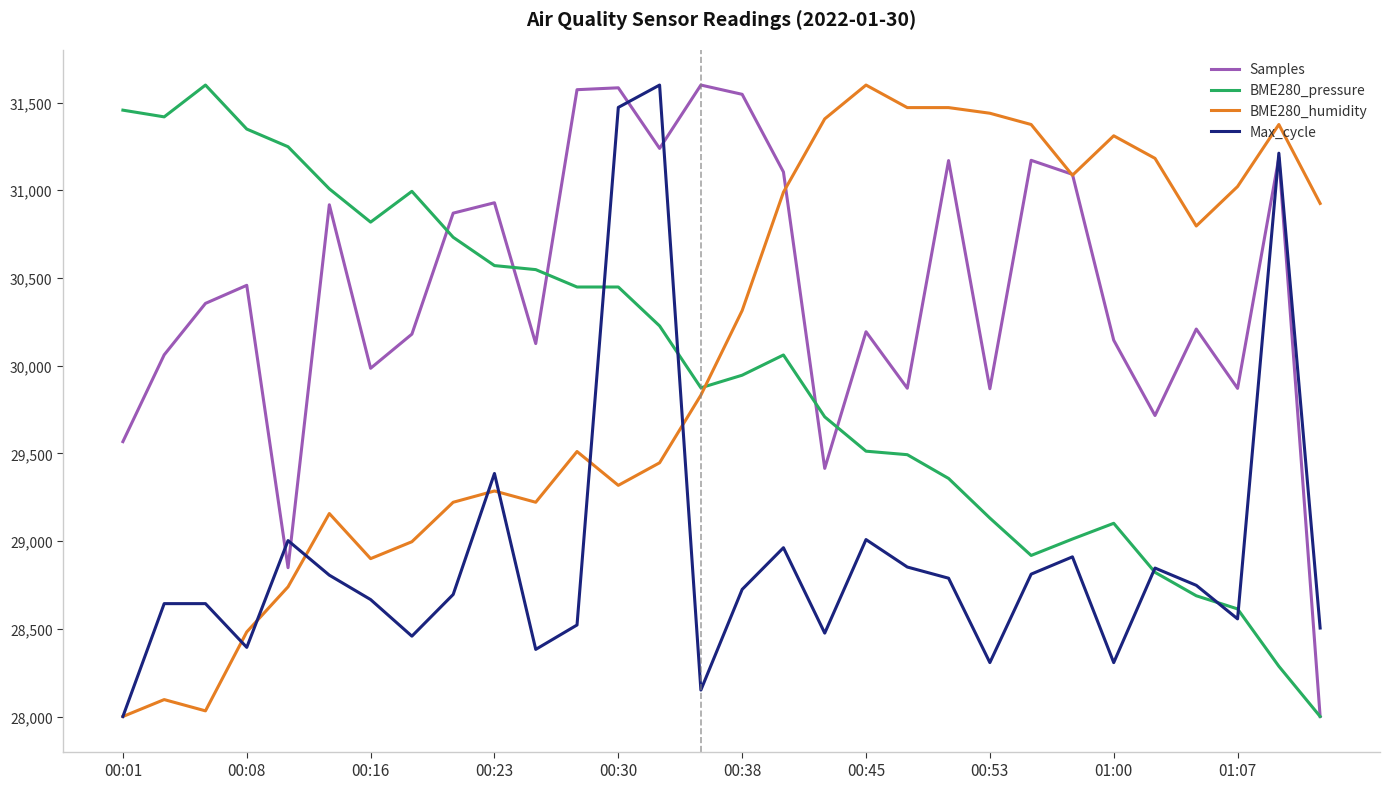

What is the minimum value shown in the chart?

28000.0